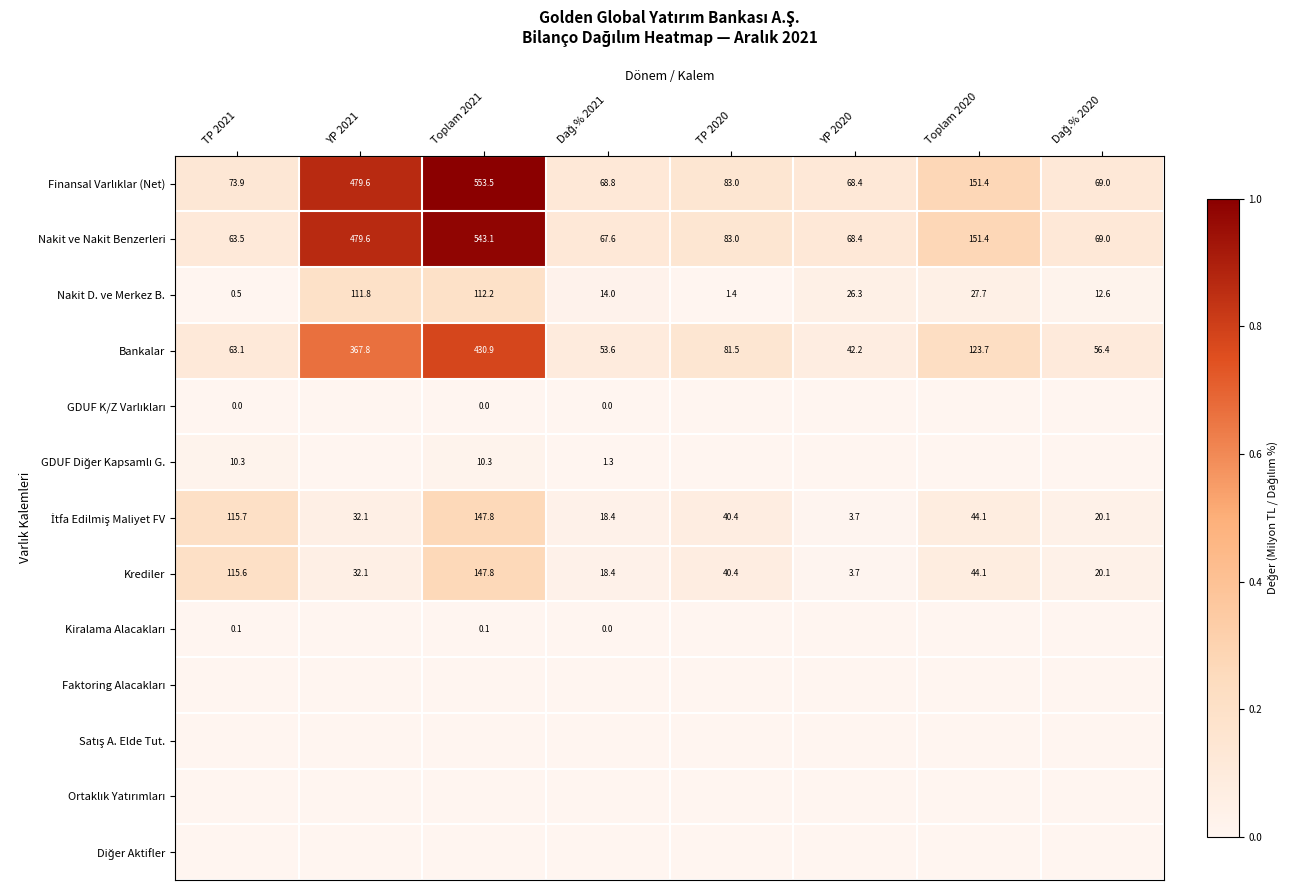

At which category is the sum across all series the highest?

Toplam 2021